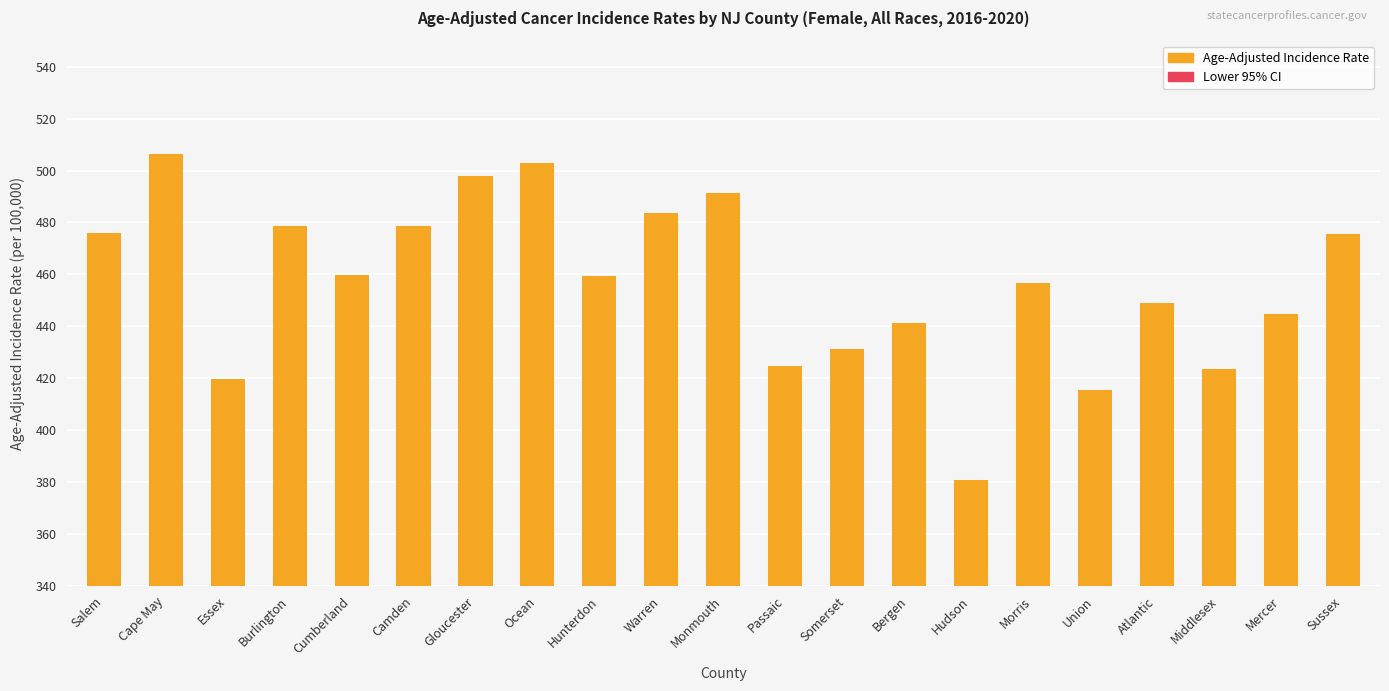

What is the sum of the Age-Adjusted Incidence Rate values at Gloucester and Bergen?

939.1